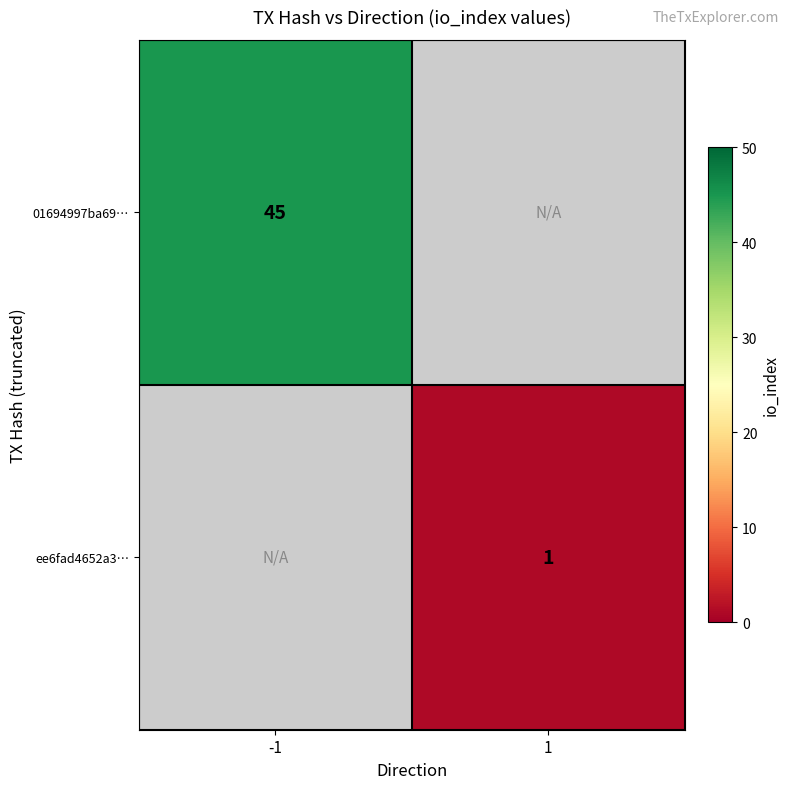

At how many categories does at least one series exceed 35?

1